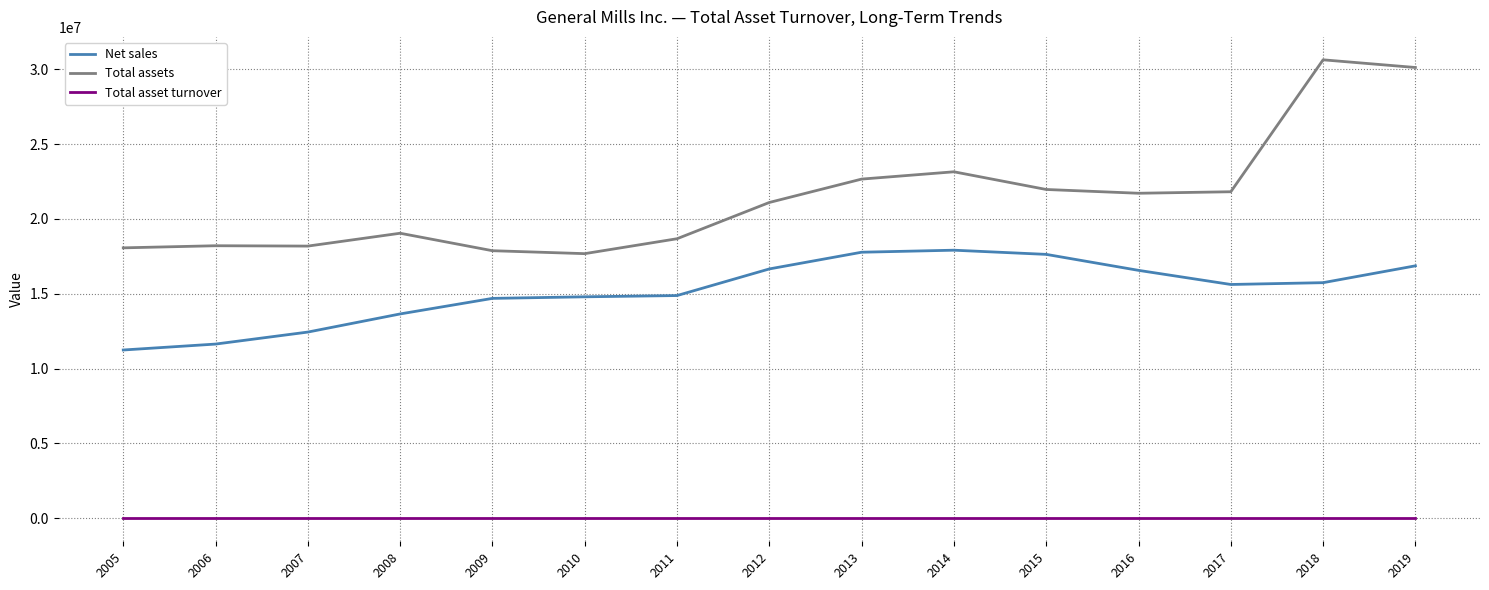

What is the greatest value displayed?

30624000.0